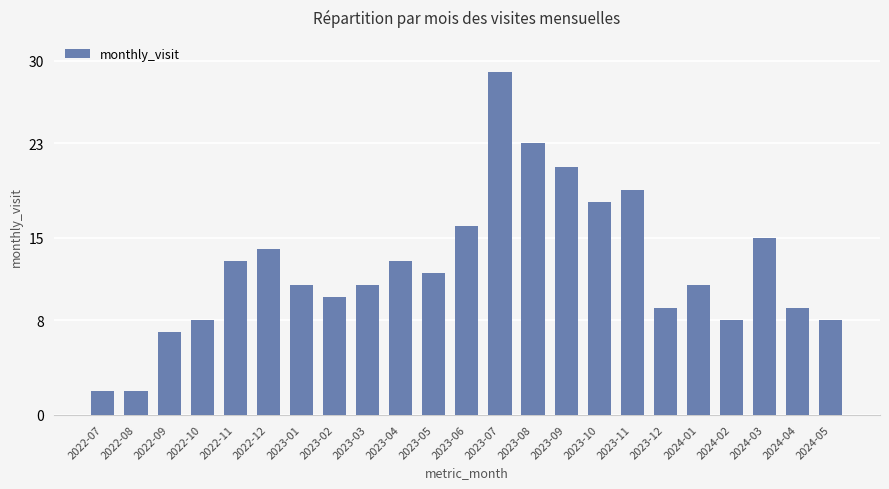

The chart shows a value of 7 at 2022-11. True or false?

False